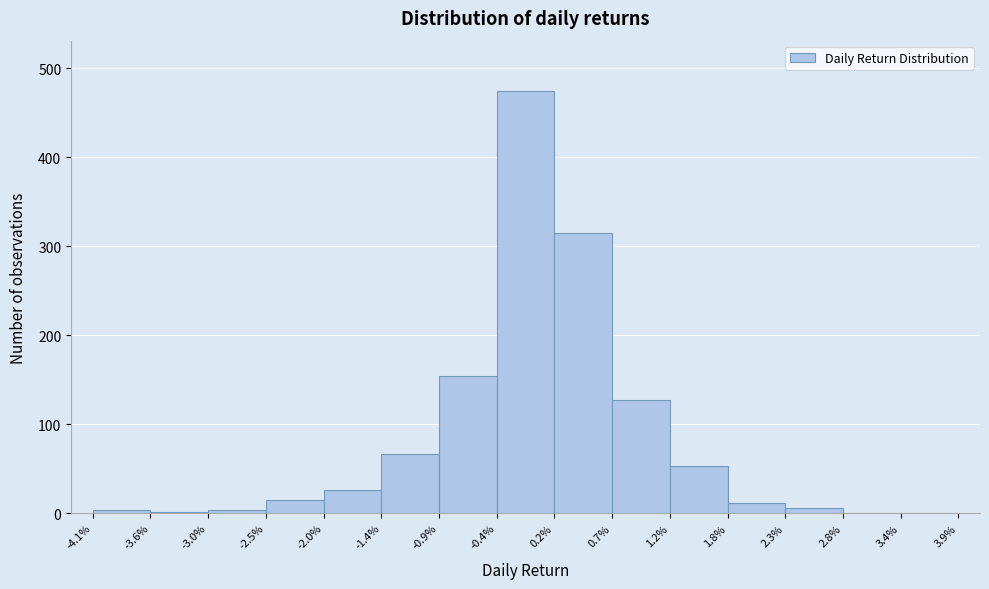

Is it true that the value at -2.0% is 45?

False